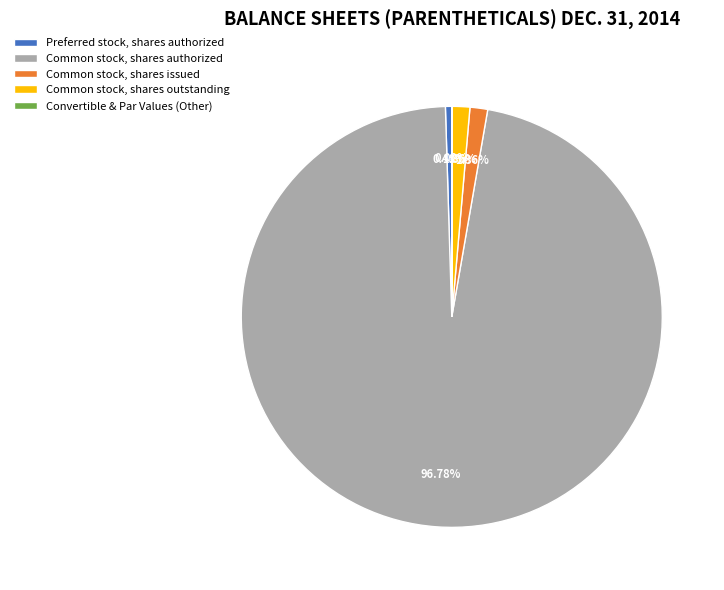

Between Common stock, shares issued and Preferred stock, shares authorized, which is larger?

Common stock, shares issued